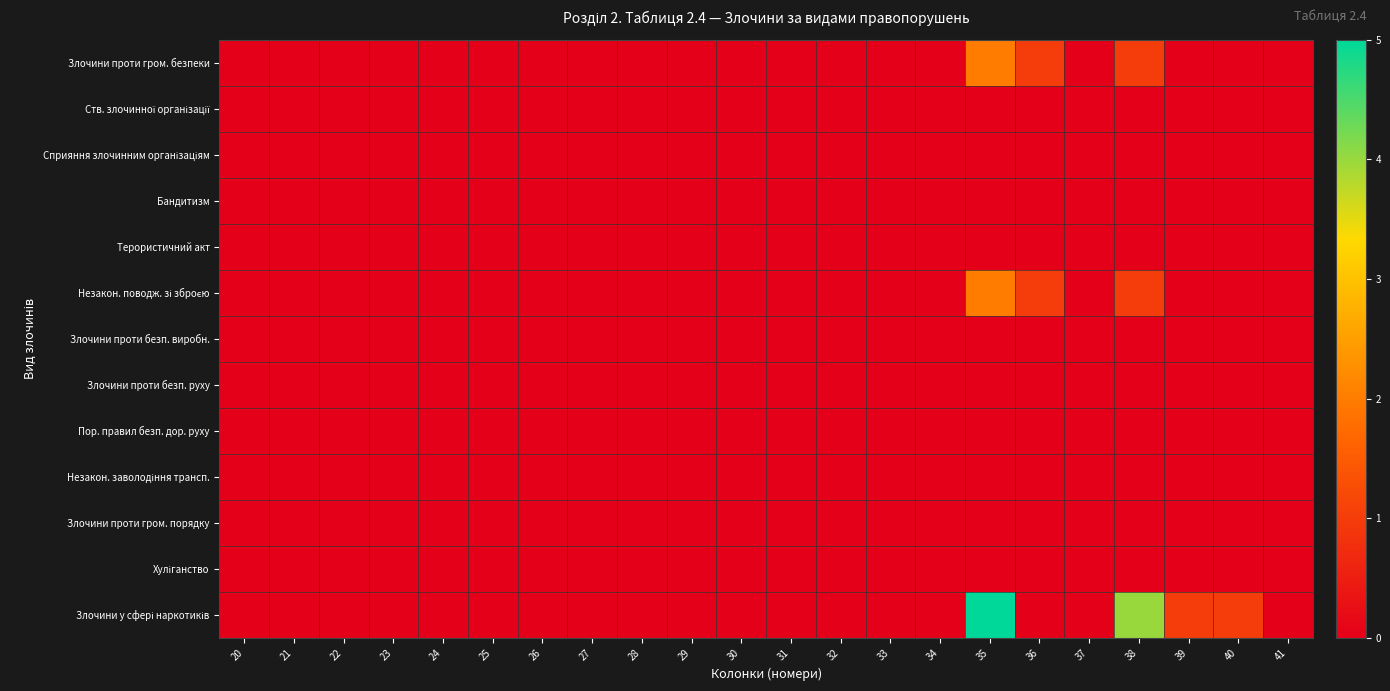

Rank the series at 36 from lowest to highest value.

Ств. злочинної організації, Сприяння злочинним організаціям, Бандитизм, Терористичний акт, Злочини проти безп. виробн., Злочини проти безп. руху, Пор. правил безп. дор. руху, Незакон. заволодіння трансп., Злочини проти гром. порядку, Хуліганство, Злочини у сфері наркотиків, Злочини проти гром. безпеки, Незакон. поводж. зі зброєю